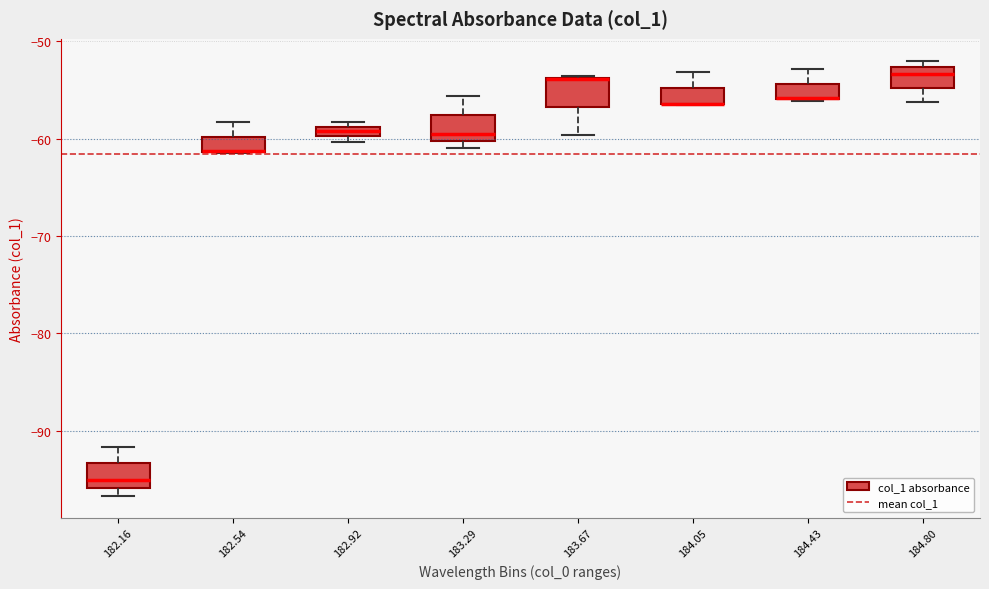

Where is the upper edge of the box at x = 182.54 on the y-axis? The values are not printed on the chart, so give them approximately, as read against the axis.

-60